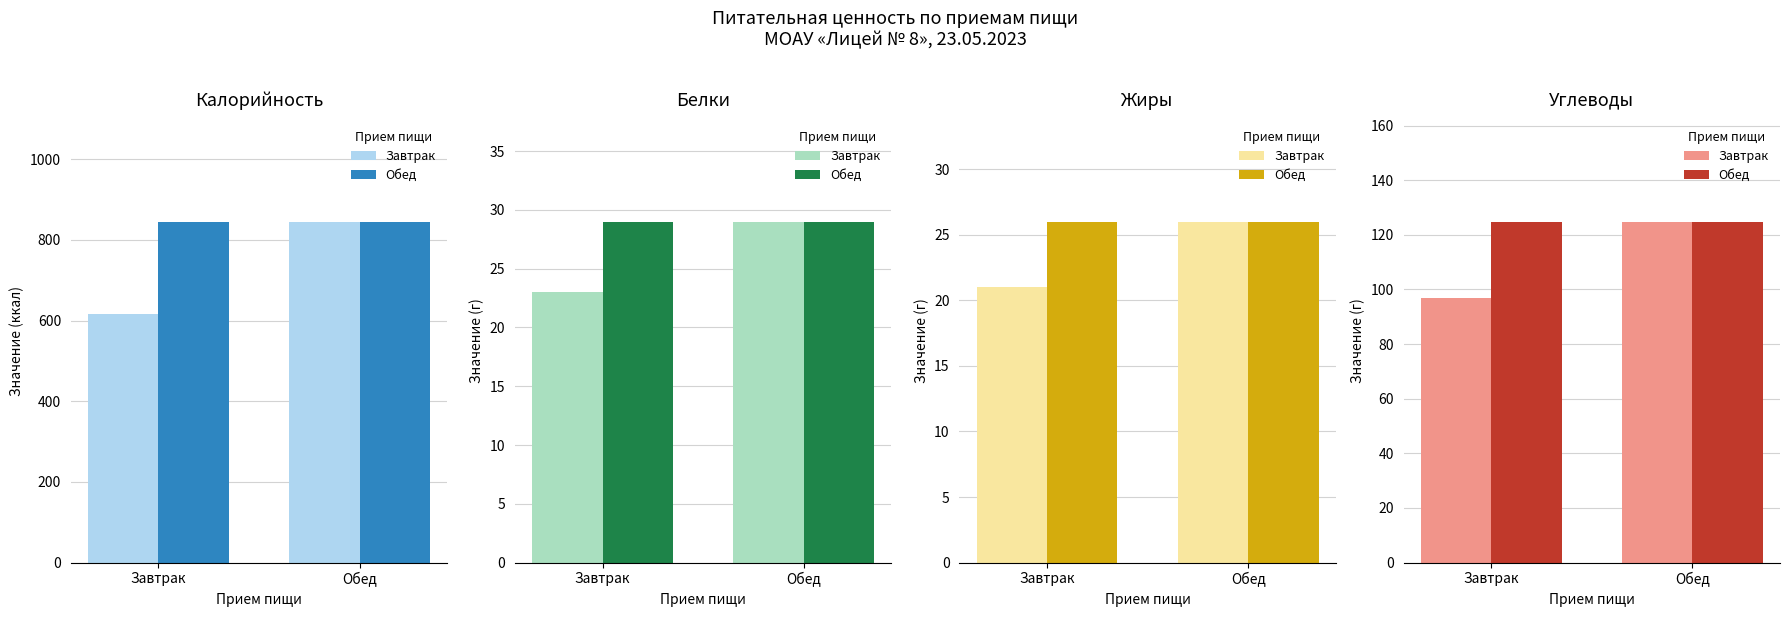

Reading right to left, list all the values displayed in this chart.

Завтрак: 124.8	97.0
Обед: 124.8	124.8